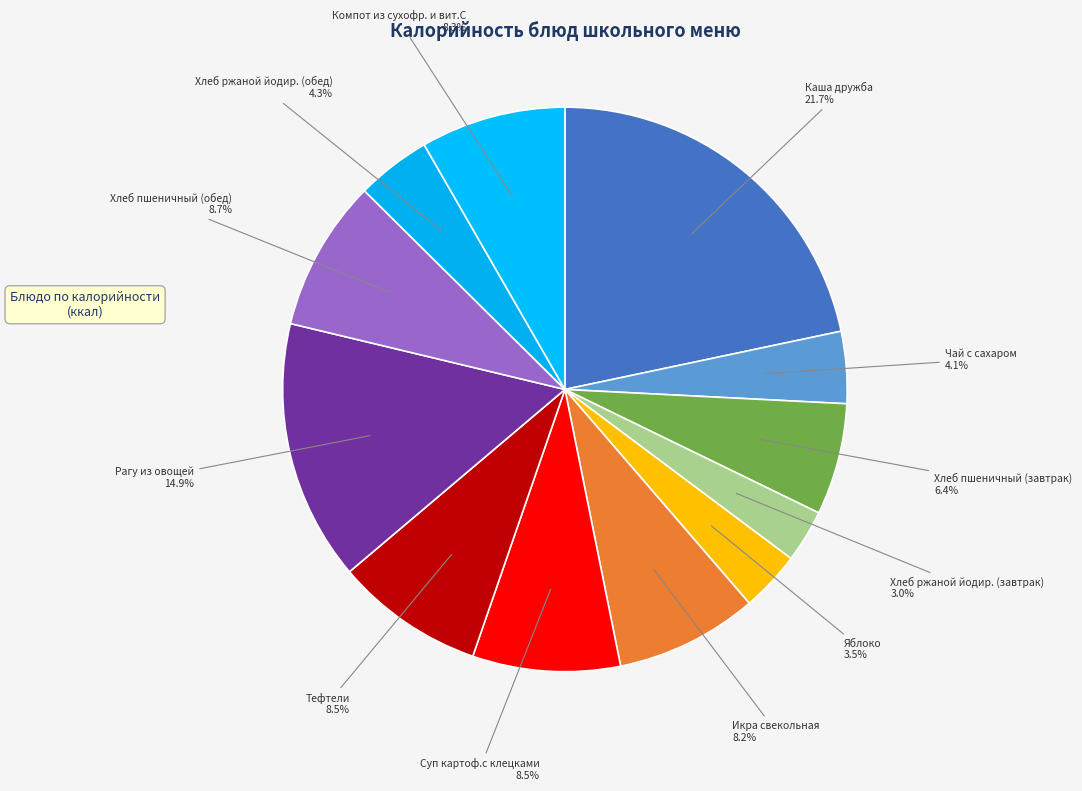

Between Тефтели and Хлеб ржаной йодир. (завтрак), which is larger?

Тефтели